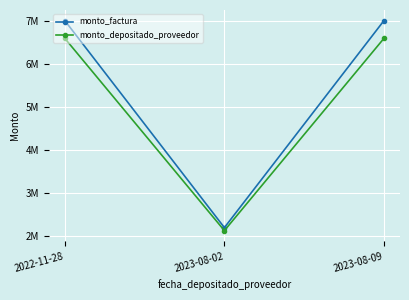

The value of monto_factura at 2023-08-09 is 2040364. True or false?

False